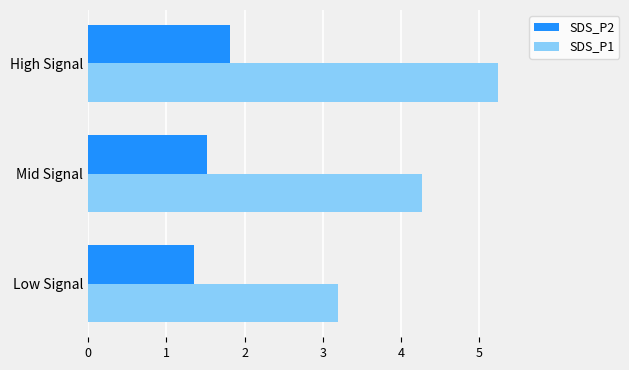

Which series has the largest range (max minus min)?

SDS_P1